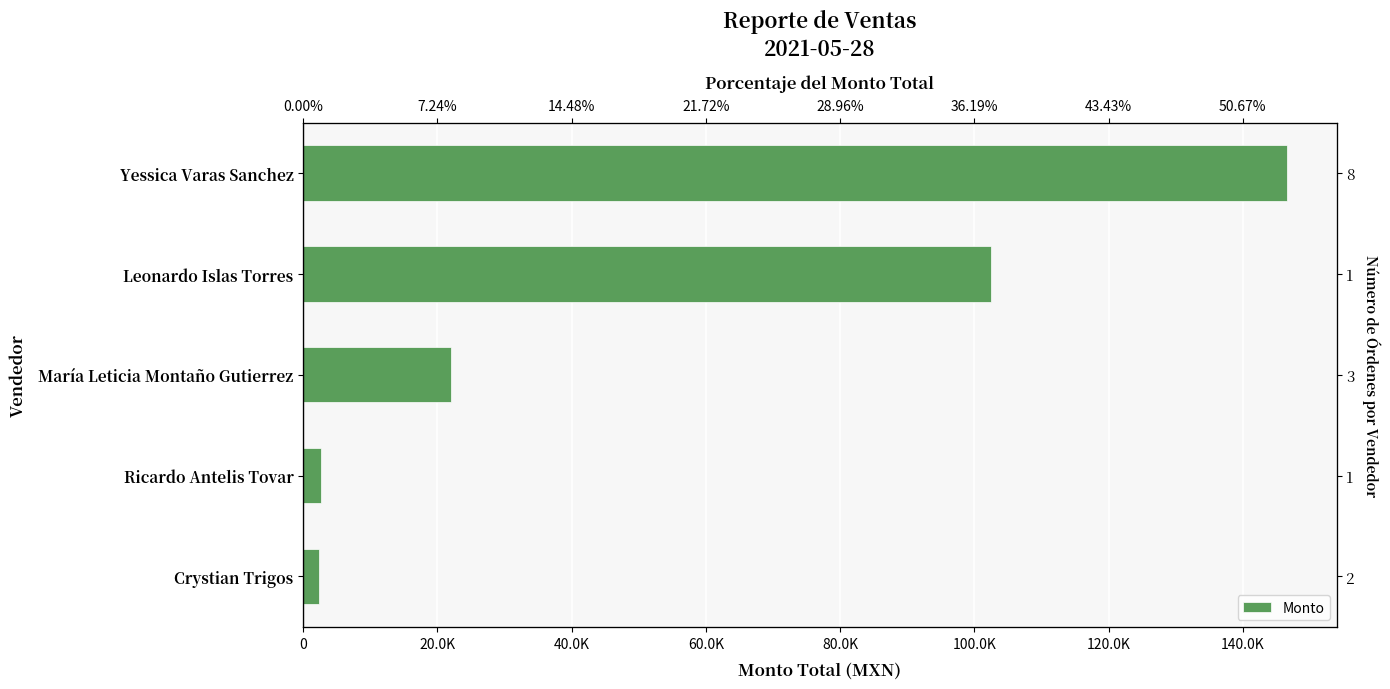

How many values exceed 22040?

2